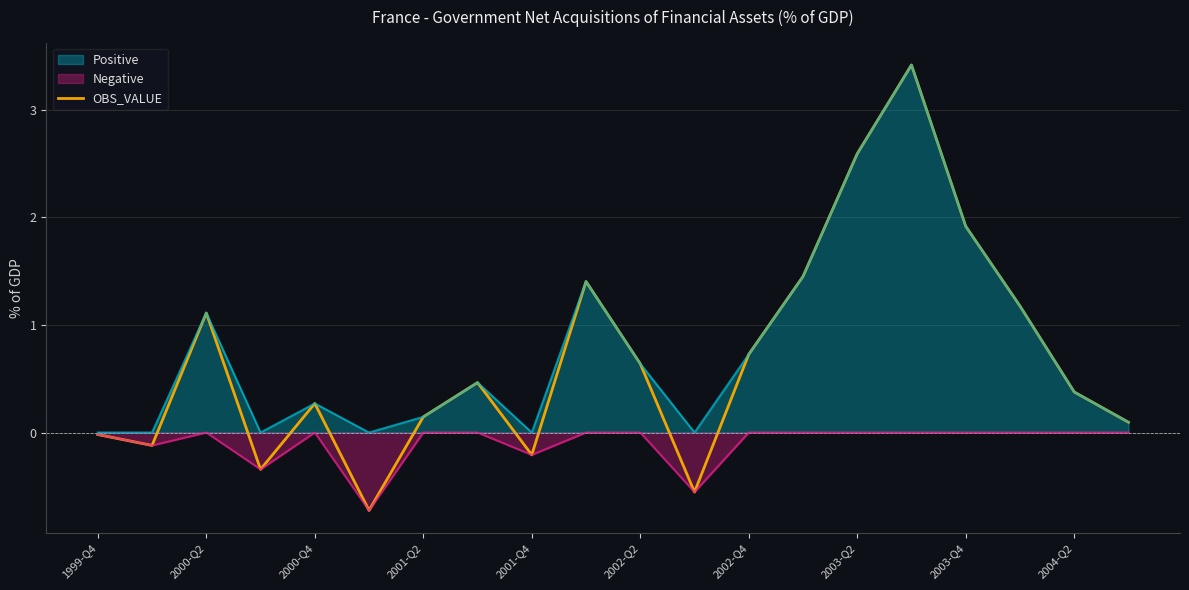

What is the smallest value displayed?

-0.7